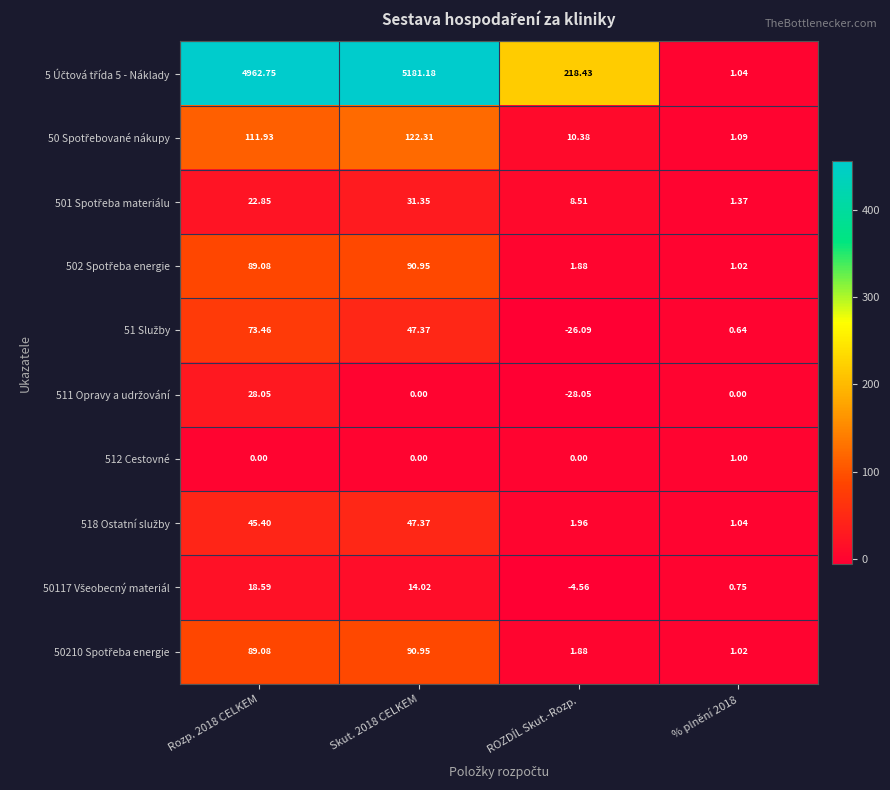

At which category does the chart reach its minimum across all series?

ROZDÍL Skut.-Rozp.